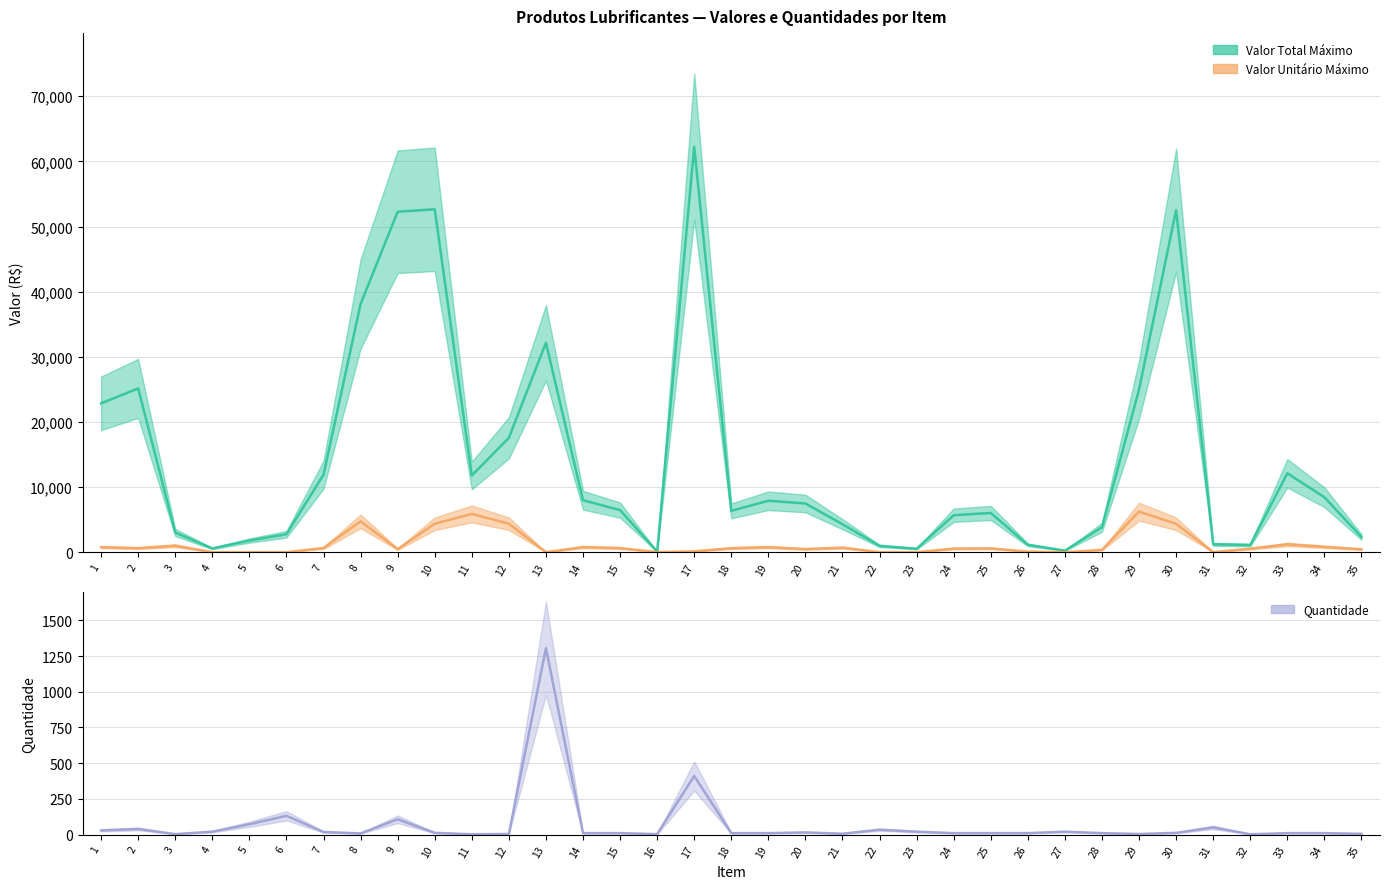

Read the Valor Unitário Máximo value at 25.

604.5